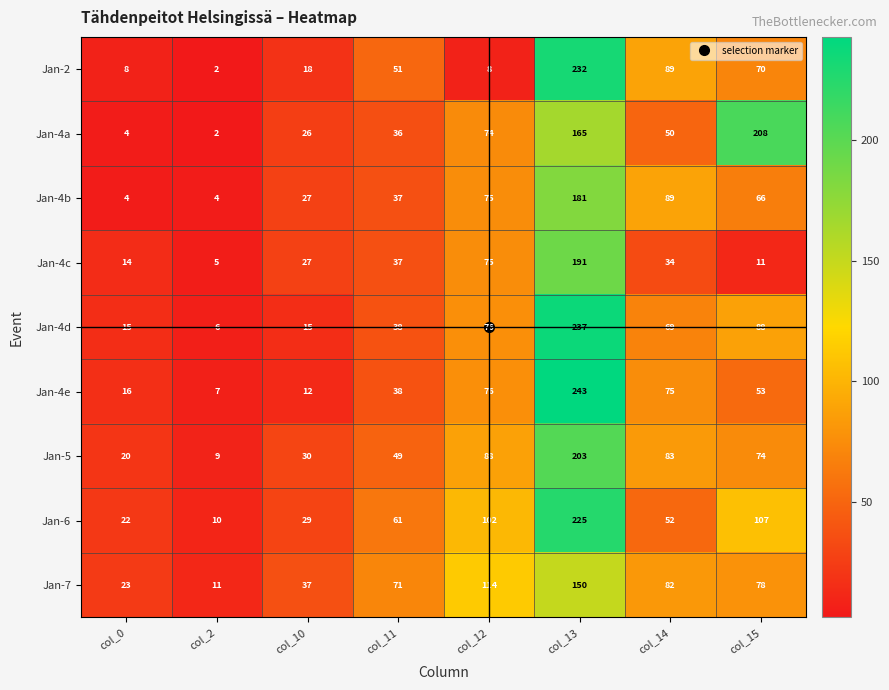

What is the greatest value displayed?

243